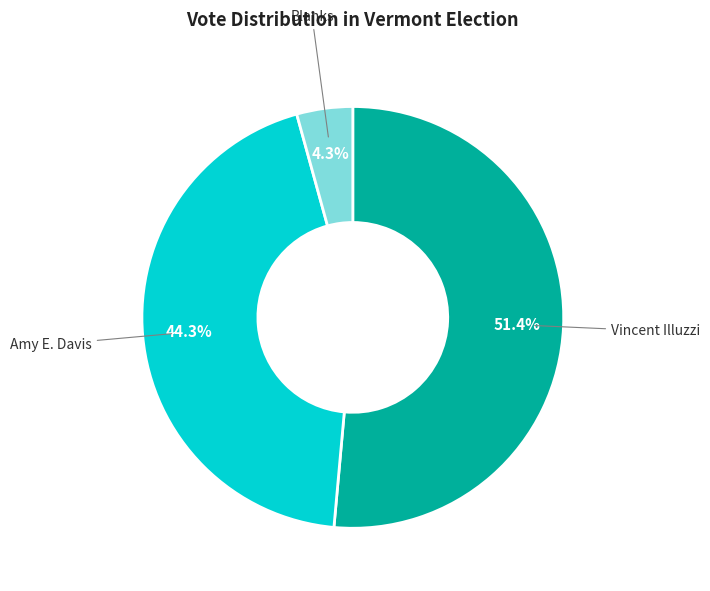

Is there any slice that represents more than half of the pie?

Yes